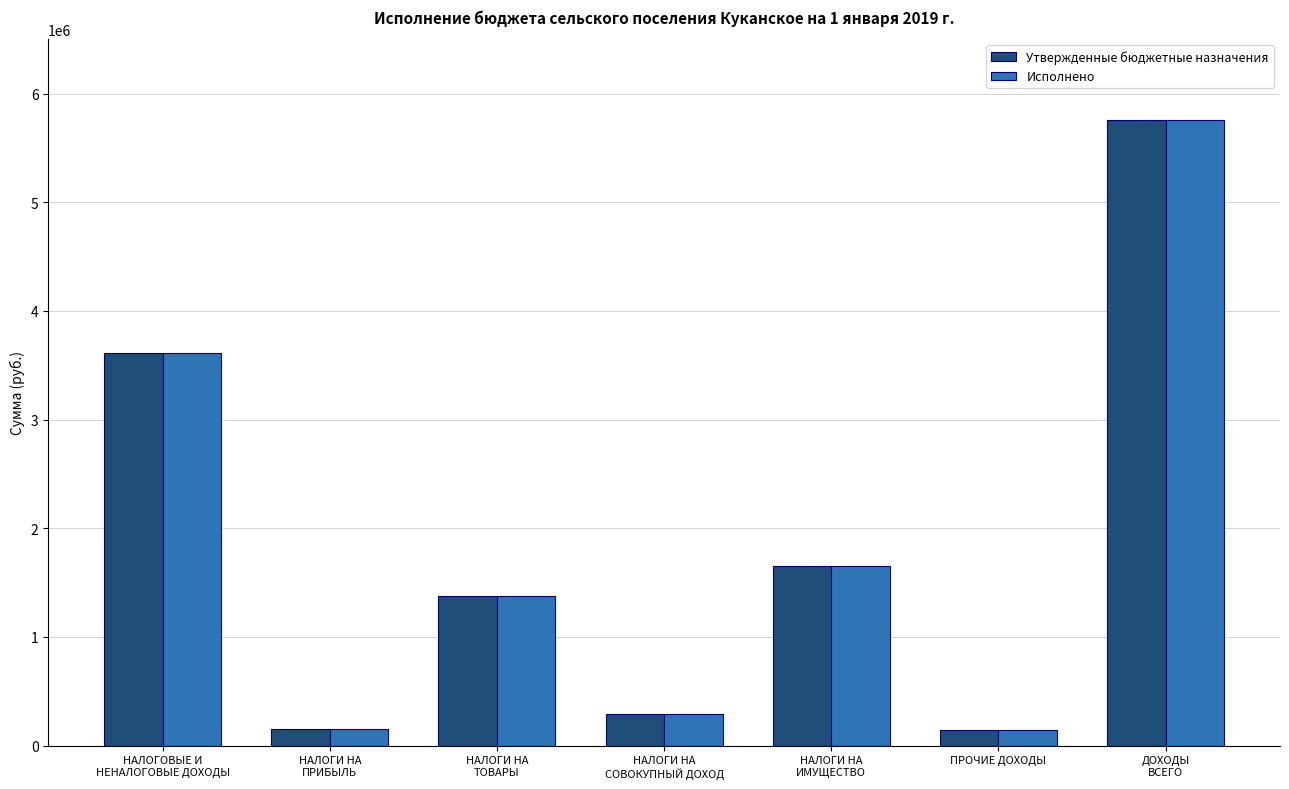

How many bars are there in total?

14